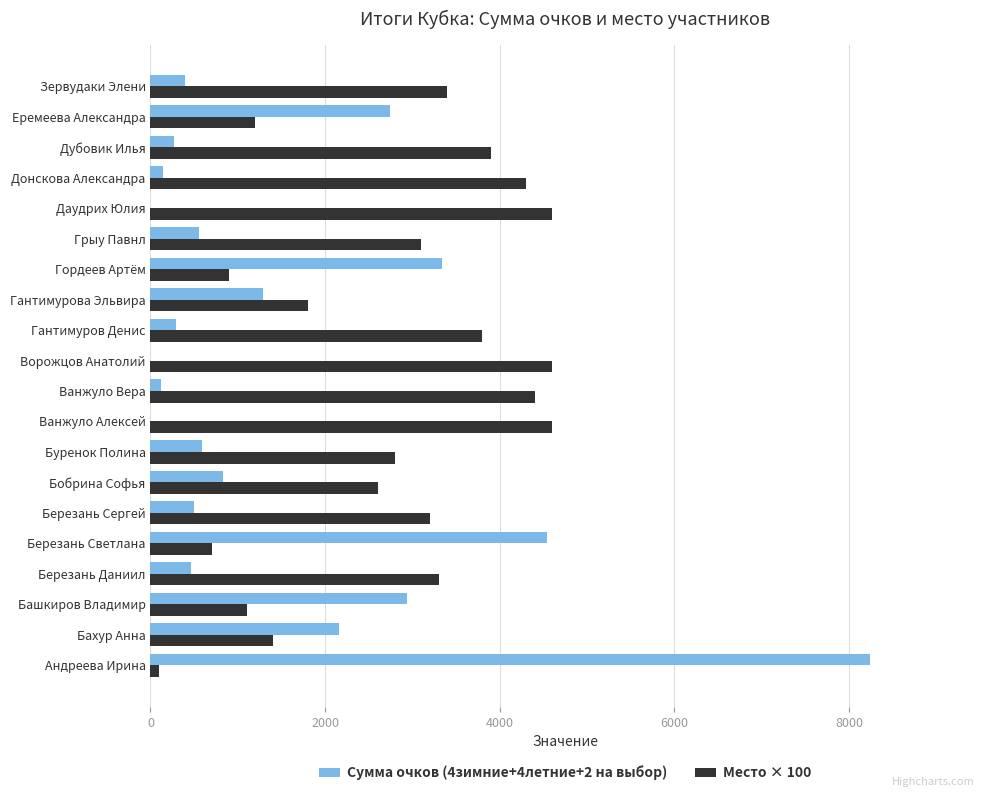

The value of Сумма очков (4зимние+4летние+2 на выбор) at Буренок Полина is 595. True or false?

True